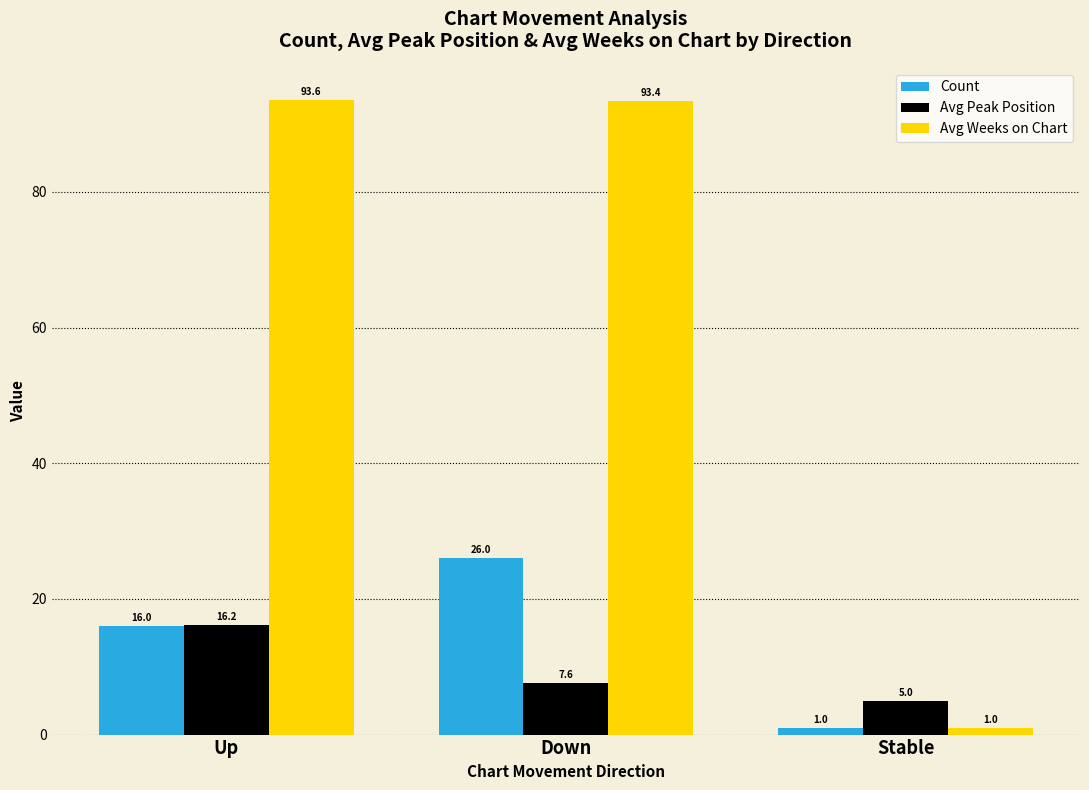

What position from the left is Up?

1